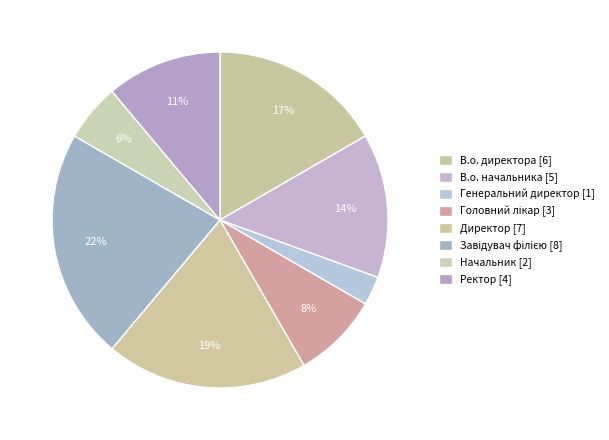

How many slices are in this pie chart?

8